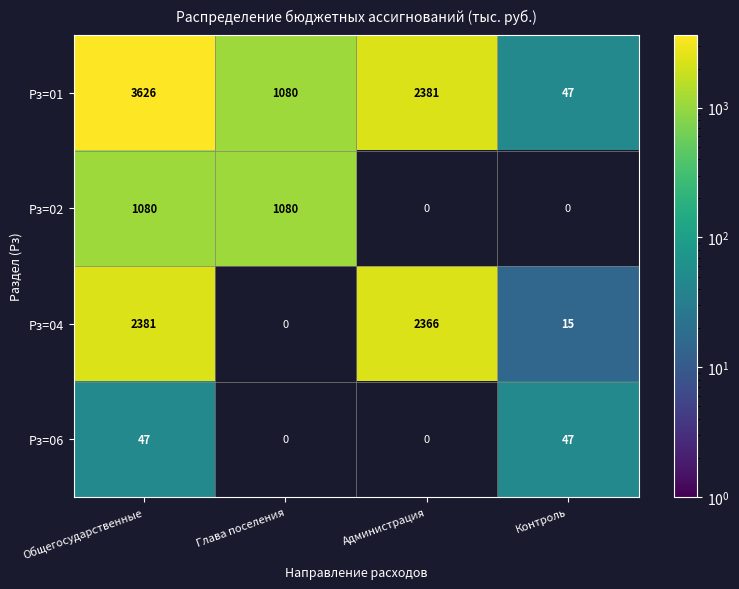

Is the value of Рз=04 at Администрация greater than the value of Рз=02 at Общегосударственные?

Yes